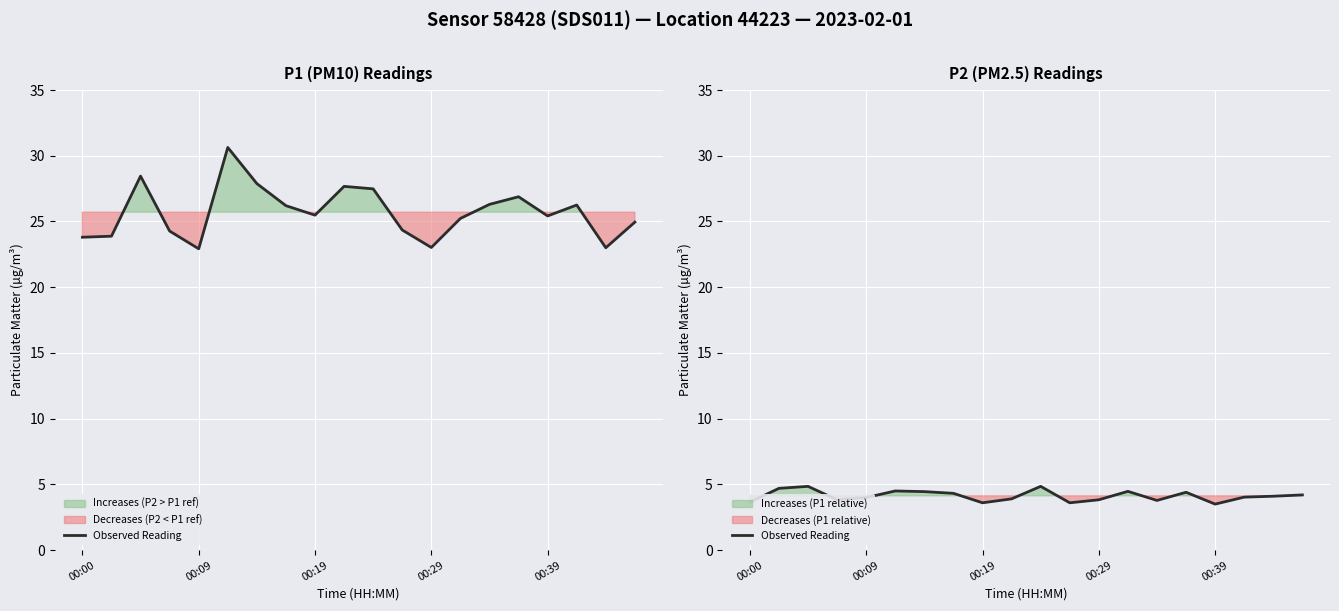

True or false: the data has more than 0 interior local peaks.

True